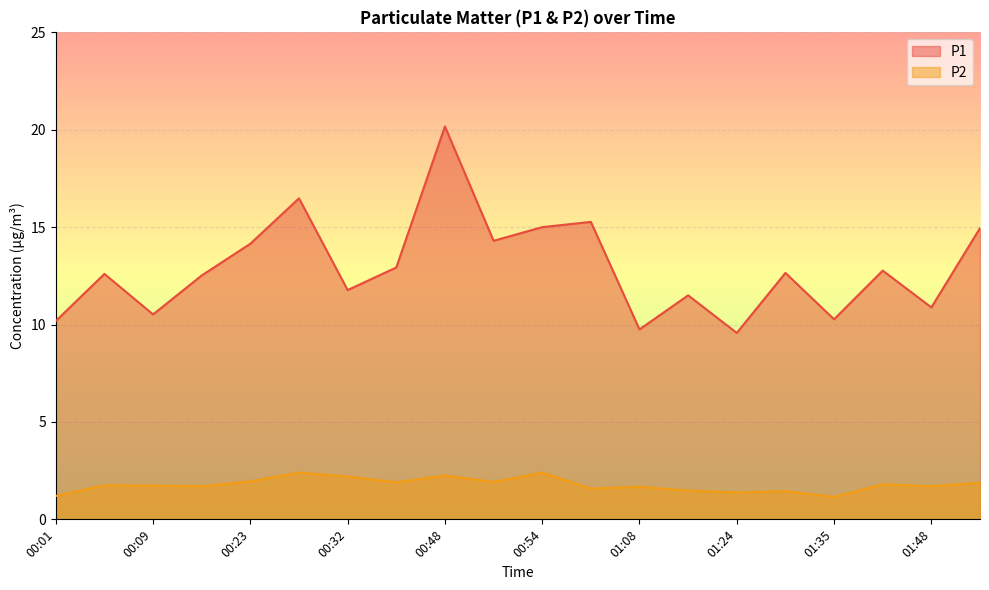

What is the difference between the second highest and minimum values in the P1 series?

6.9